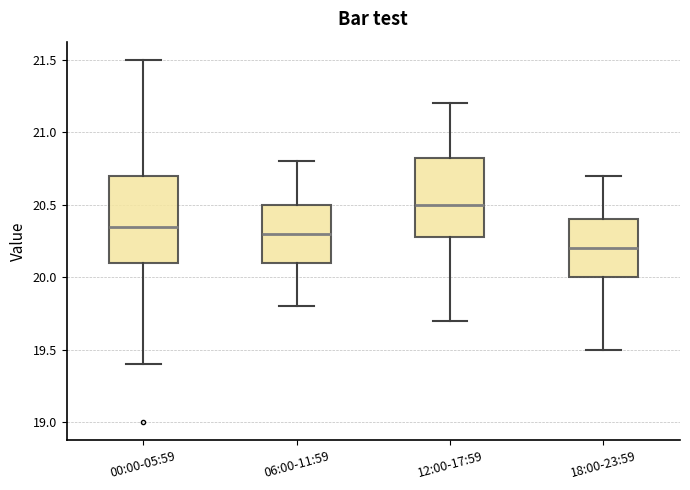

Which box's median line is the lowest?

18:00-23:59